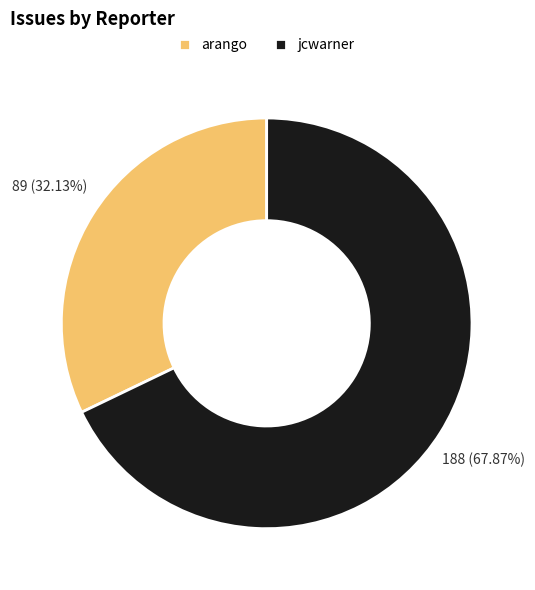

True or false: jcwarner accounts for 48% of the total.

False